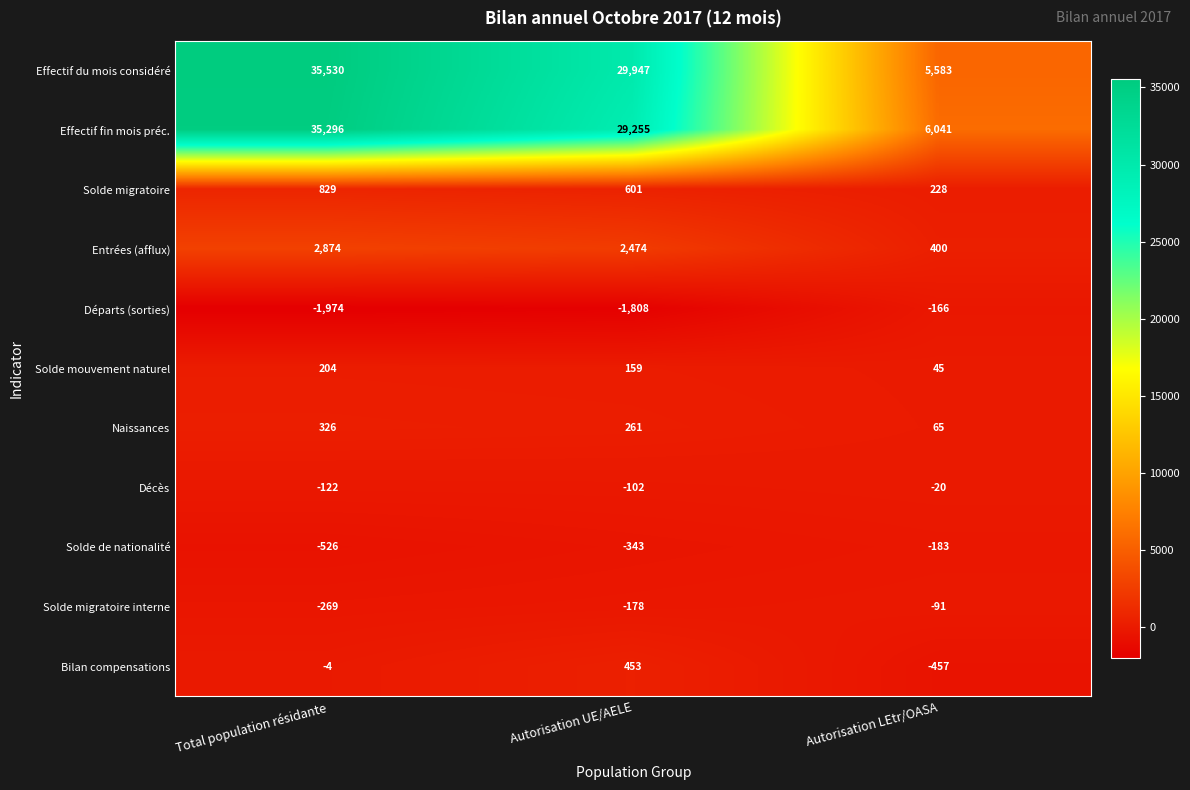

Which category has the highest value in the Effectif fin mois préc. series?

Total population résidante